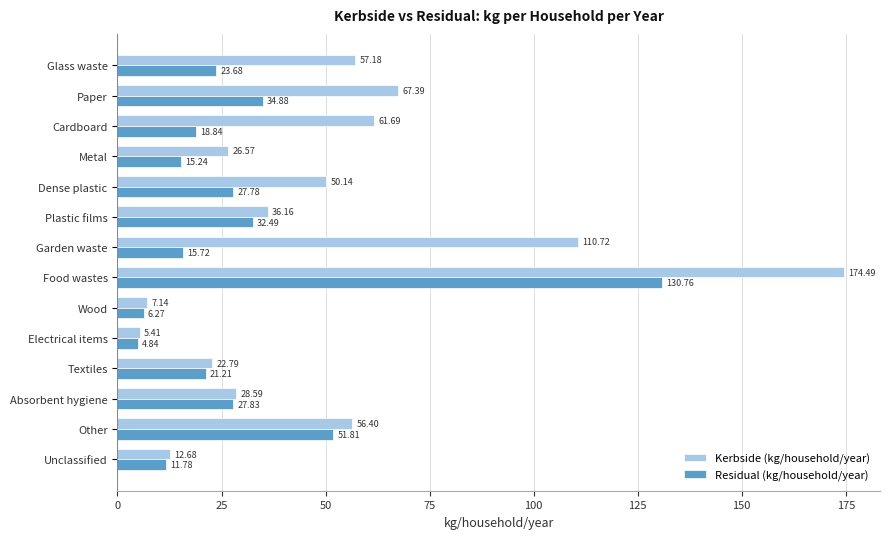

At which label is Kerbside (kg/household/year) closest to 89?

Paper